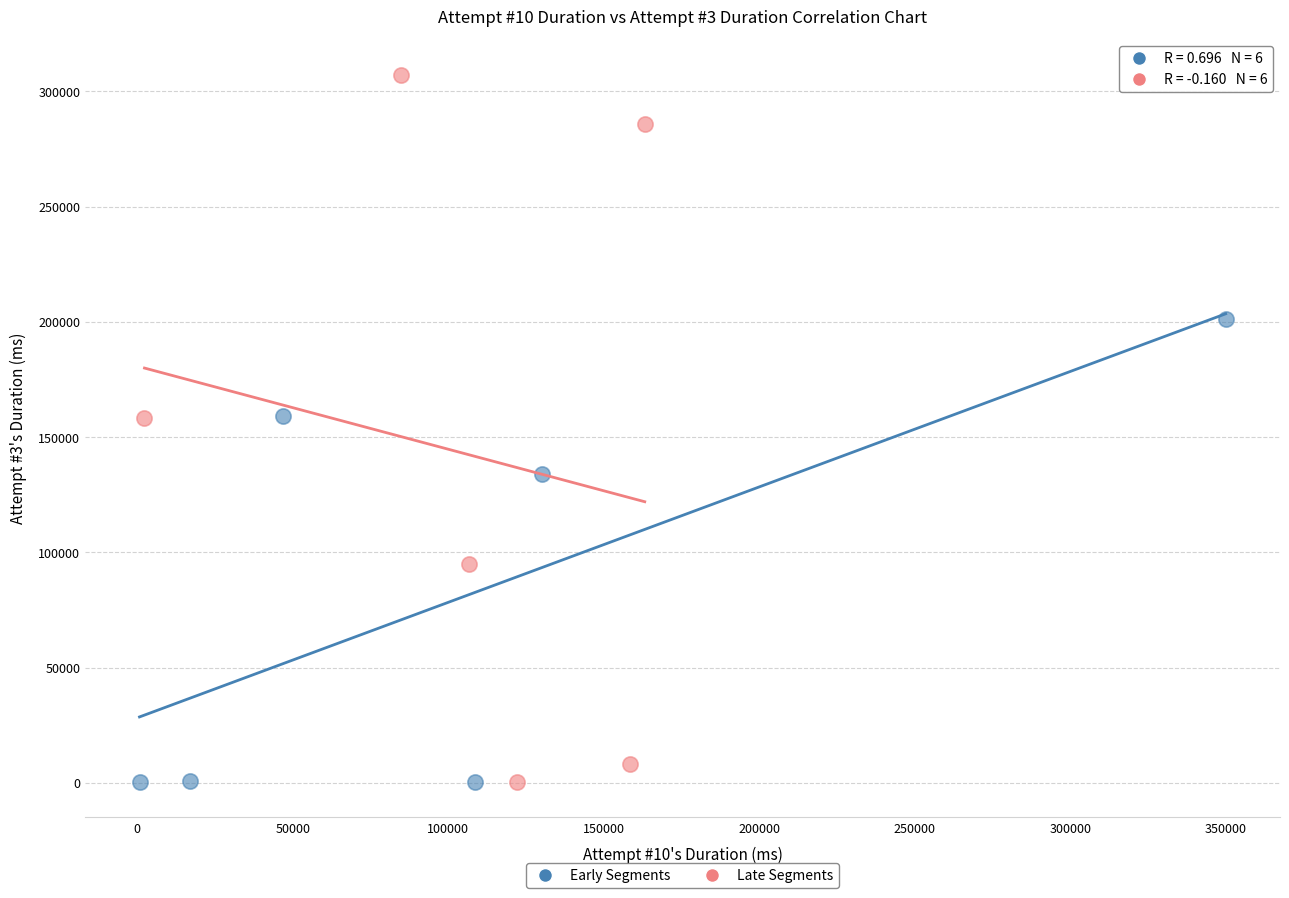

Which series contains the highest Y value?

Late Segments